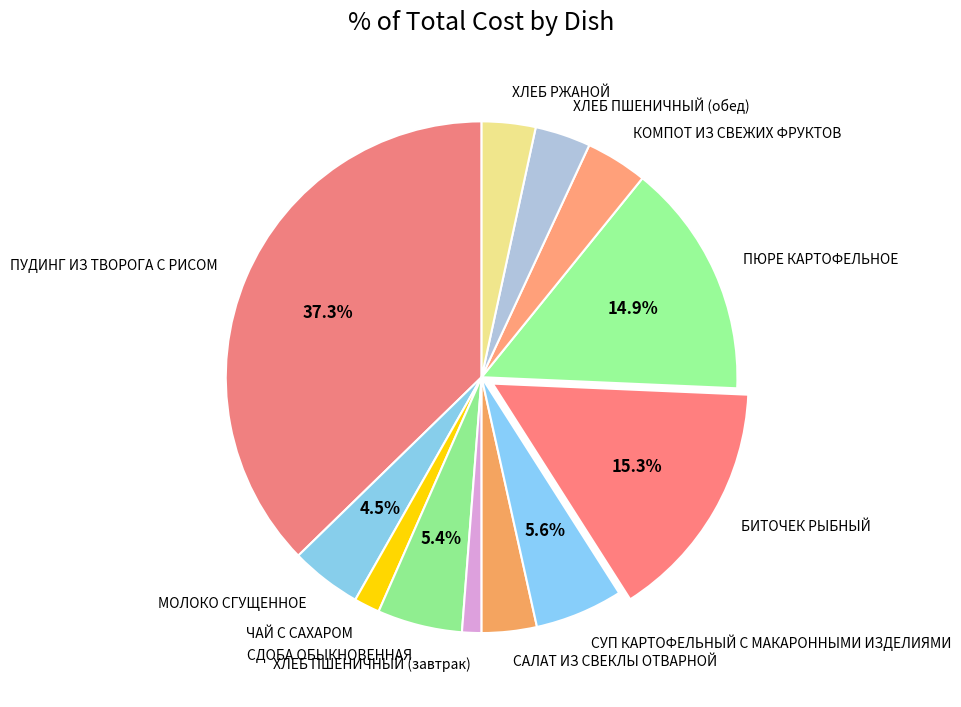

Is БИТОЧЕК РЫБНЫЙ the majority of the pie?

No